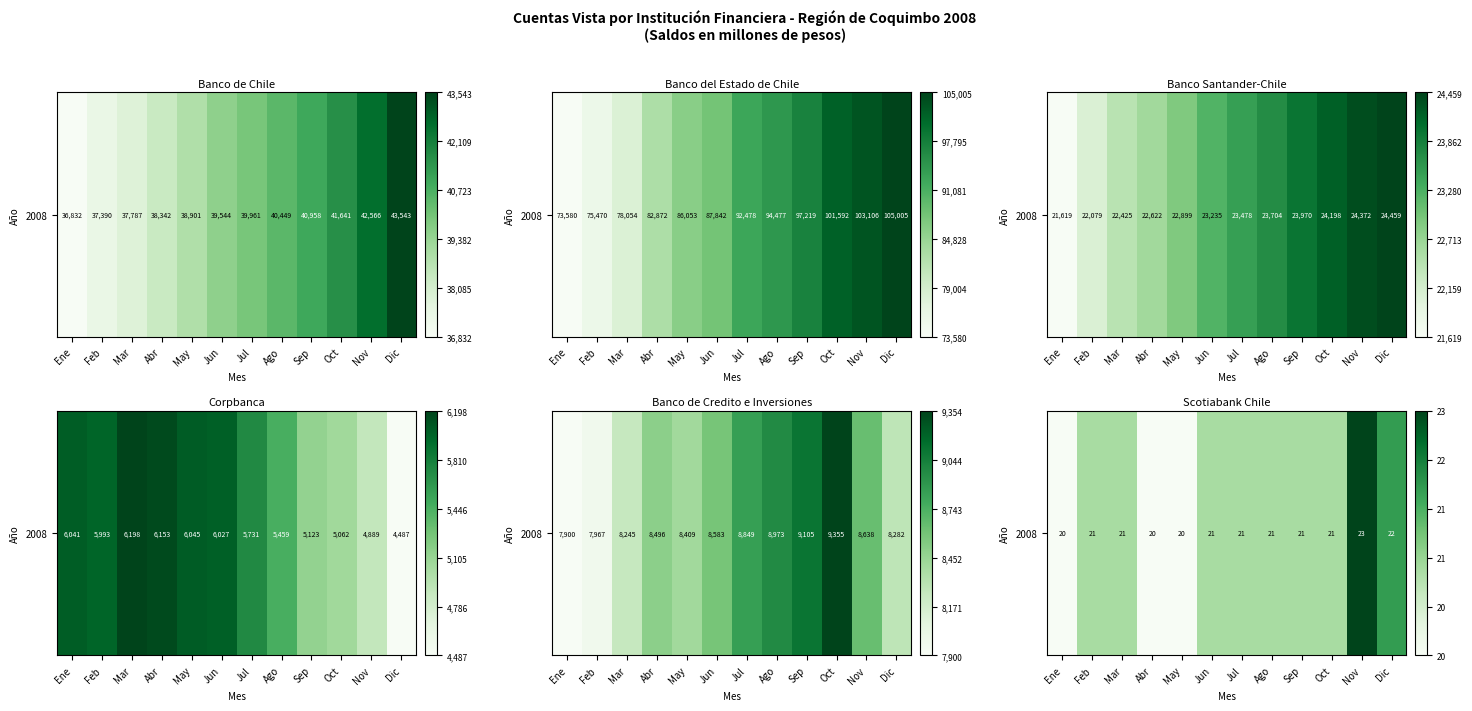

True or false: the data shows 3.0 at Abr.

True